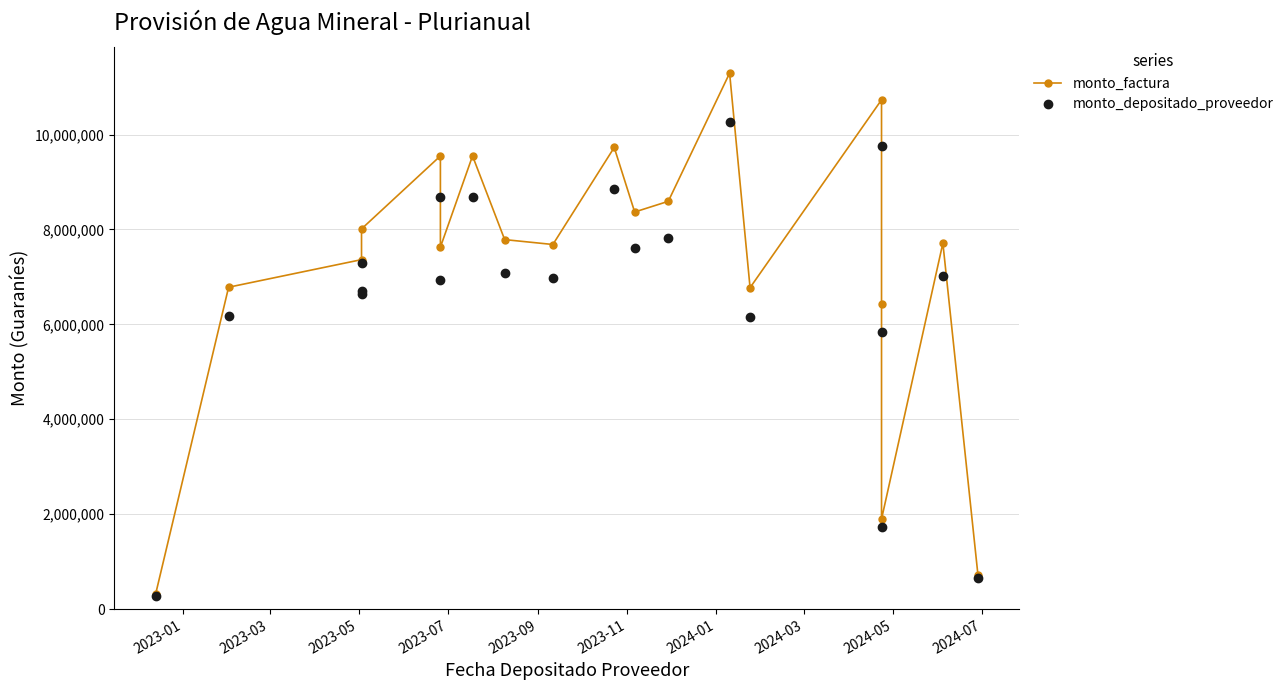

Is this an area chart (filled region under the line)?

No